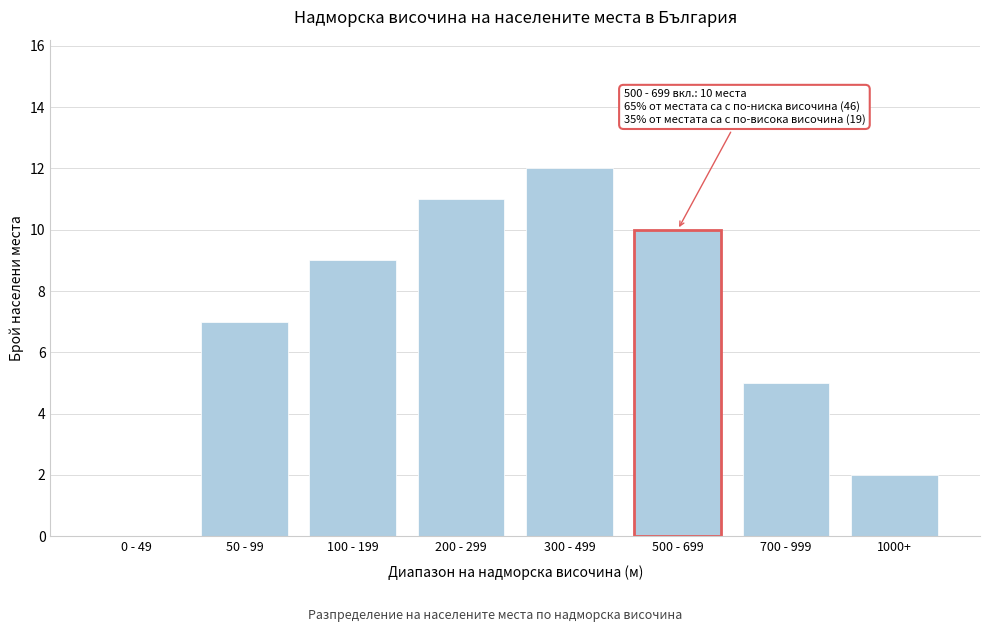

Reading left to right, list all the values displayed in this chart.

0 - 49=0	50 - 99=7	100 - 199=9	200 - 299=11	300 - 499=12	500 - 699=10	700 - 999=5	1000+=2